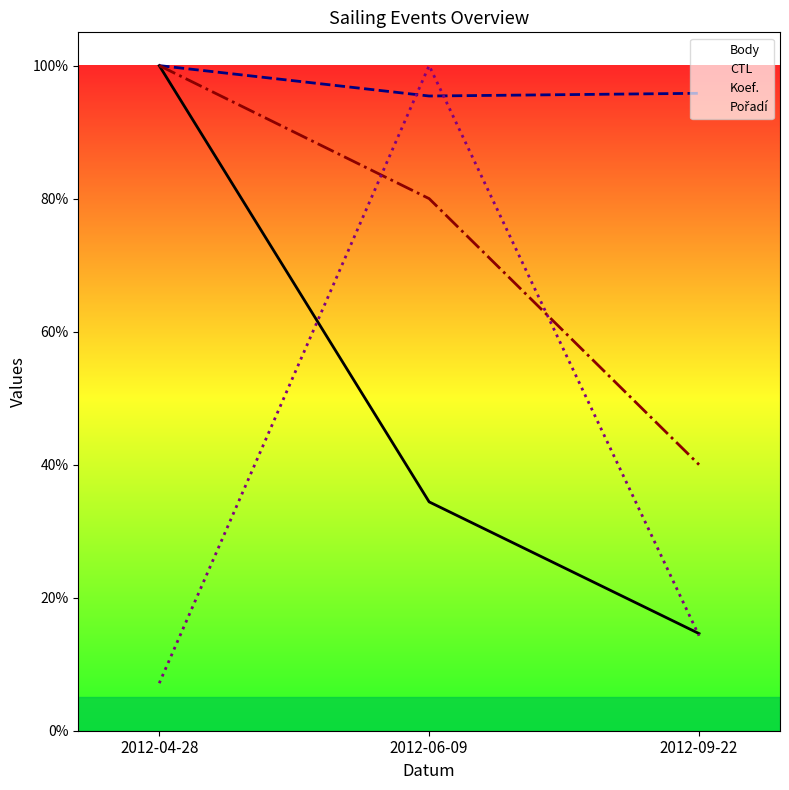

Rank the series by their maximum value, from lowest to highest.

Body, CTL, Koef., Pořadí